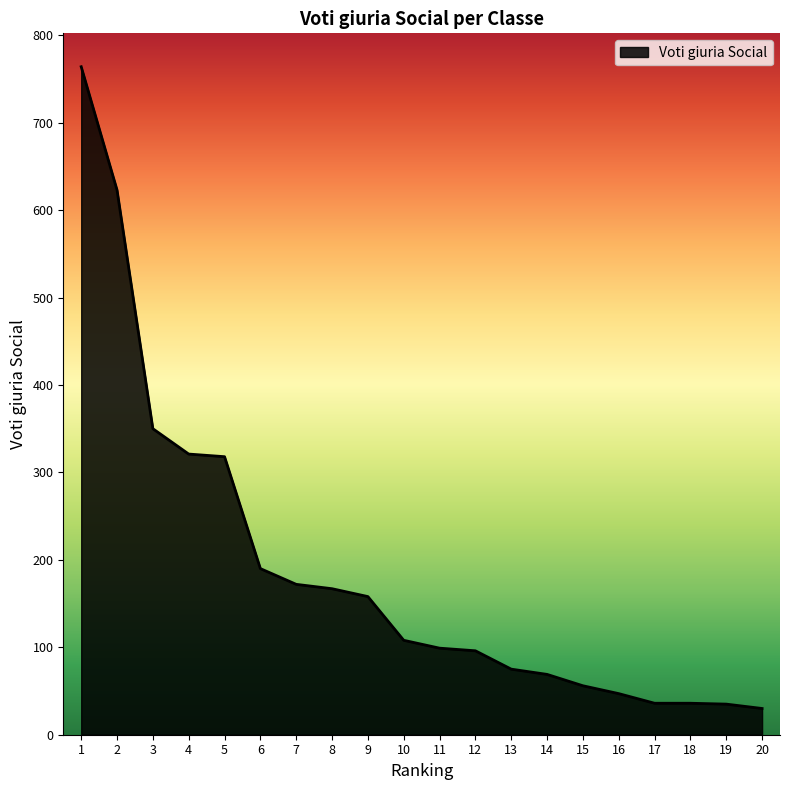

The value at 14 is 69. True or false?

True